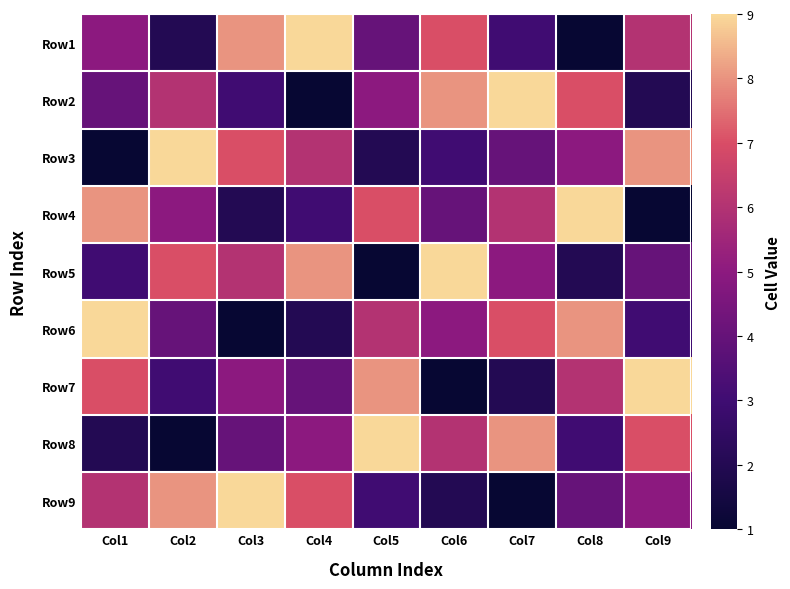

At how many categories does at least one series exceed 5?

9